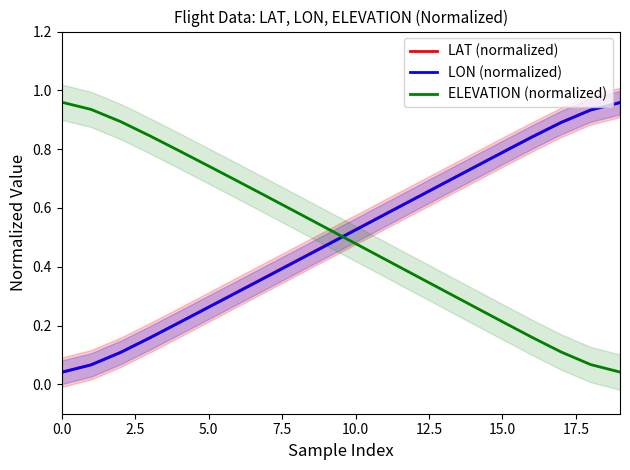

What is the sum of the LAT (normalized) values at 10 and 9?

1.0